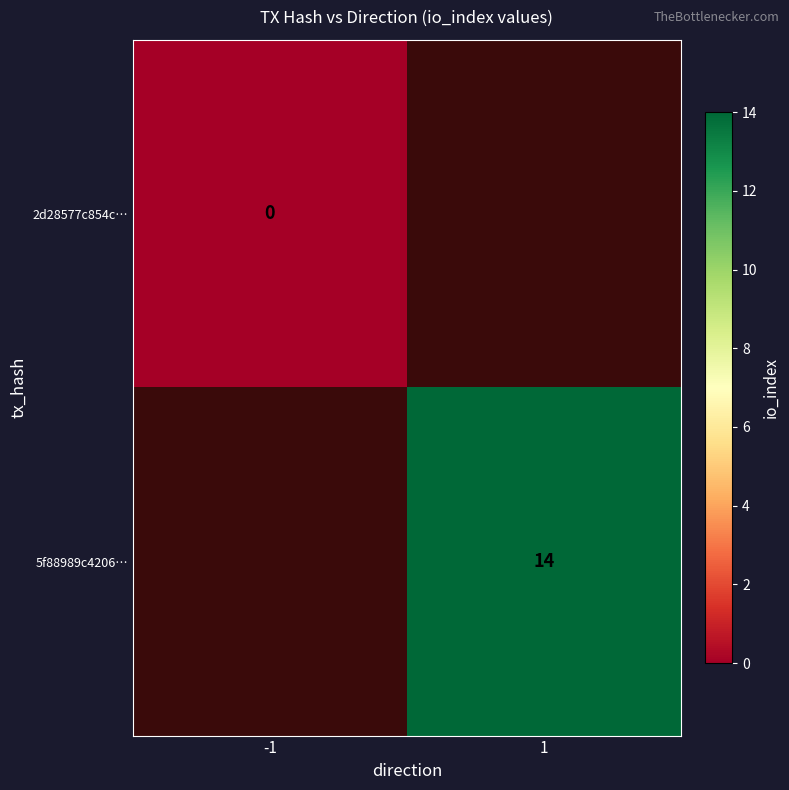

Which label corresponds to the largest value in the chart?

1